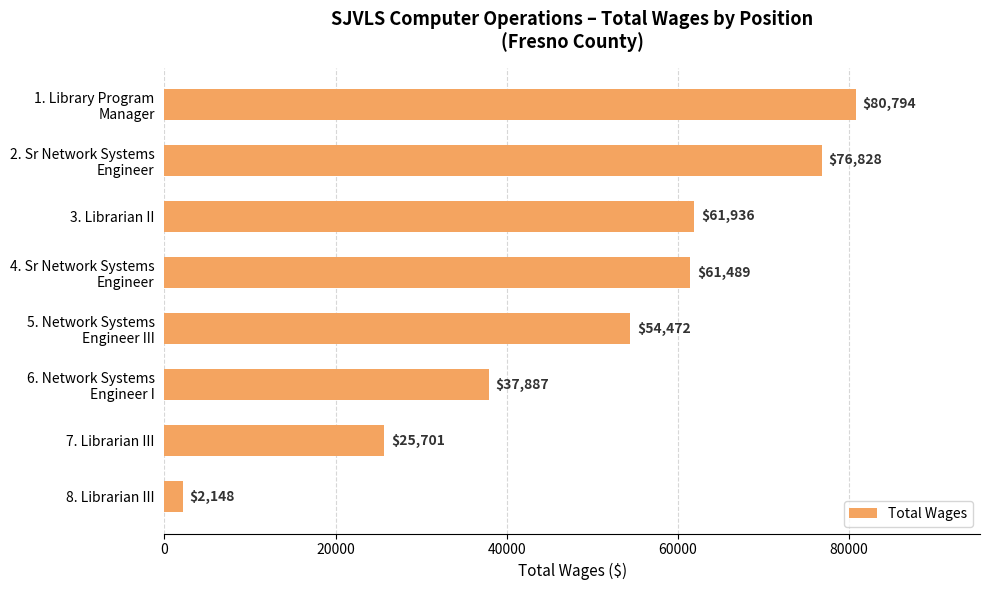

Reading top to bottom, extract all data points from this chart.

80794	76828	61936	61489	54472	37887	25701	2148